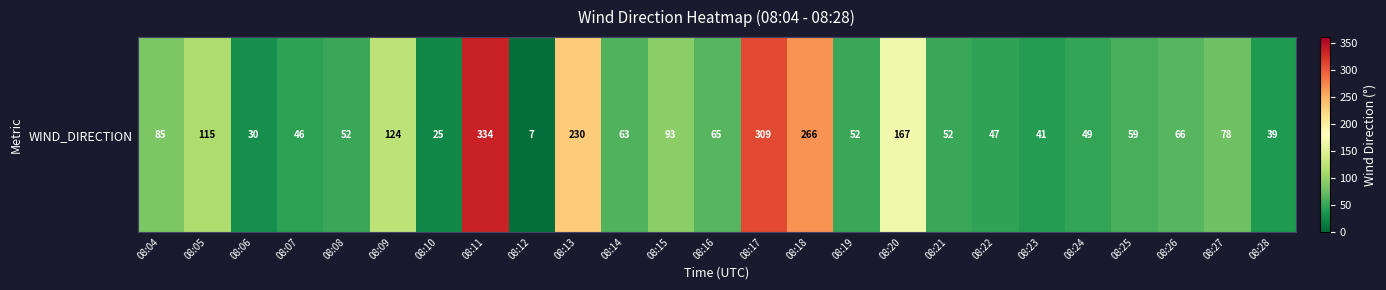

Approximately how many times larger is the value at 08:16 compared to 08:21?

1.2